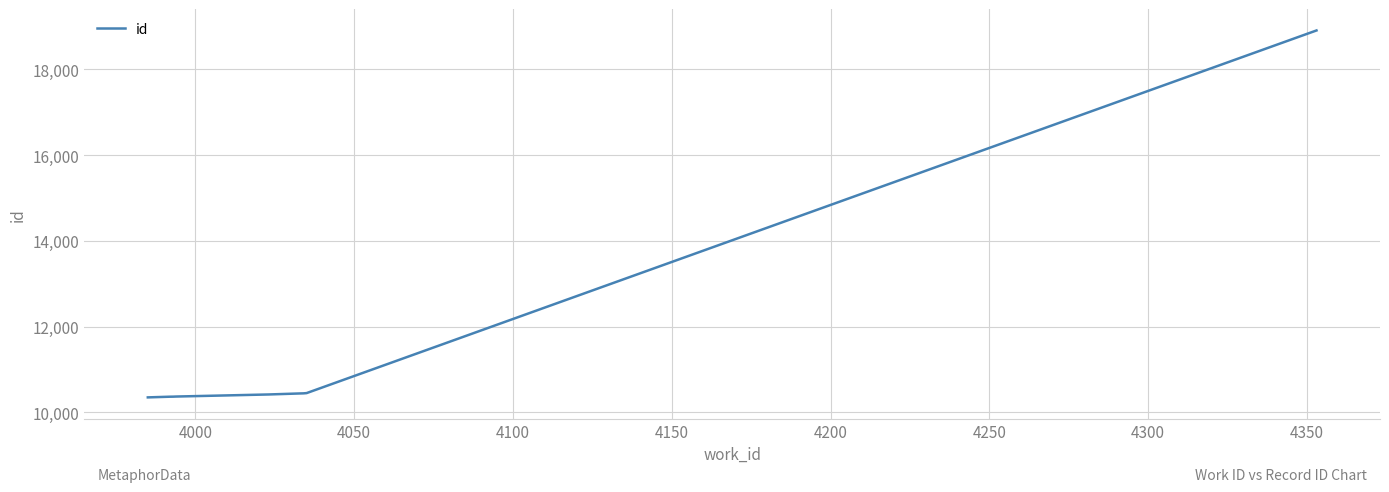

What is the minimum value shown in the chart?

10350